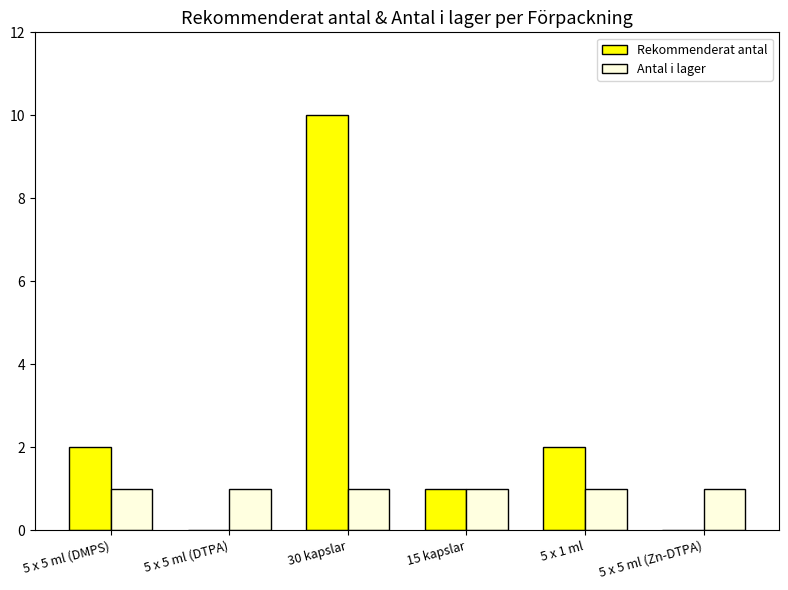

Which label corresponds to the largest value in the chart?

30 kapslar